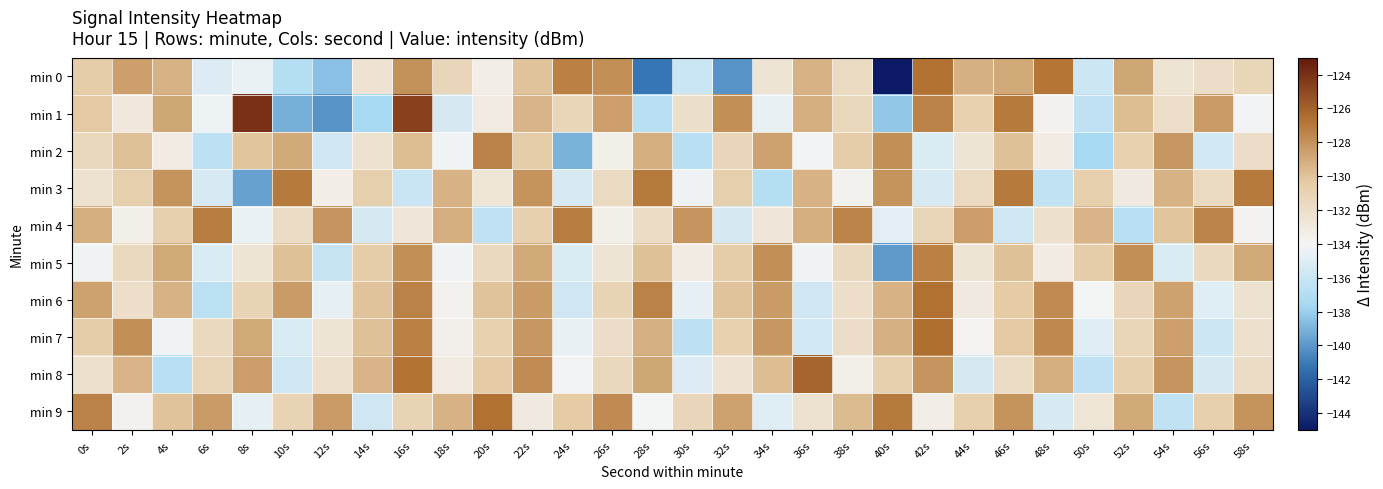

Which series changed the most between 30s and 40s?

min 0